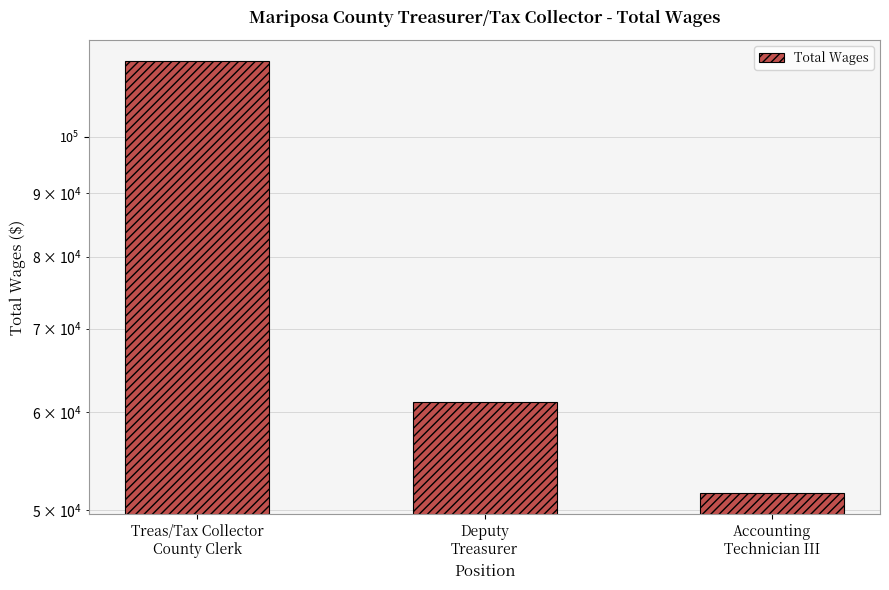

Does the chart contain stacked bars?

No